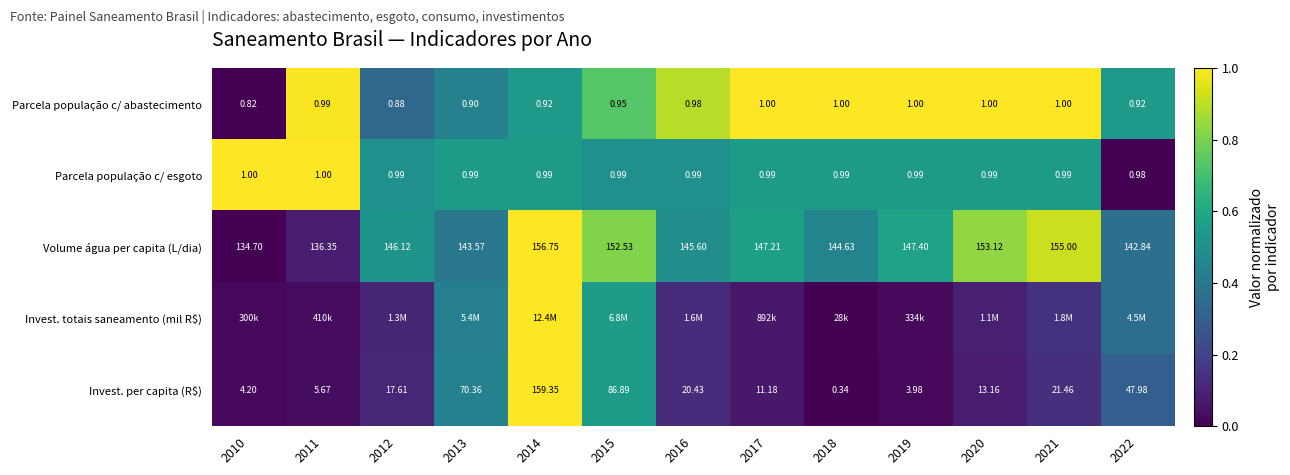

How many series are shown in this chart?

5